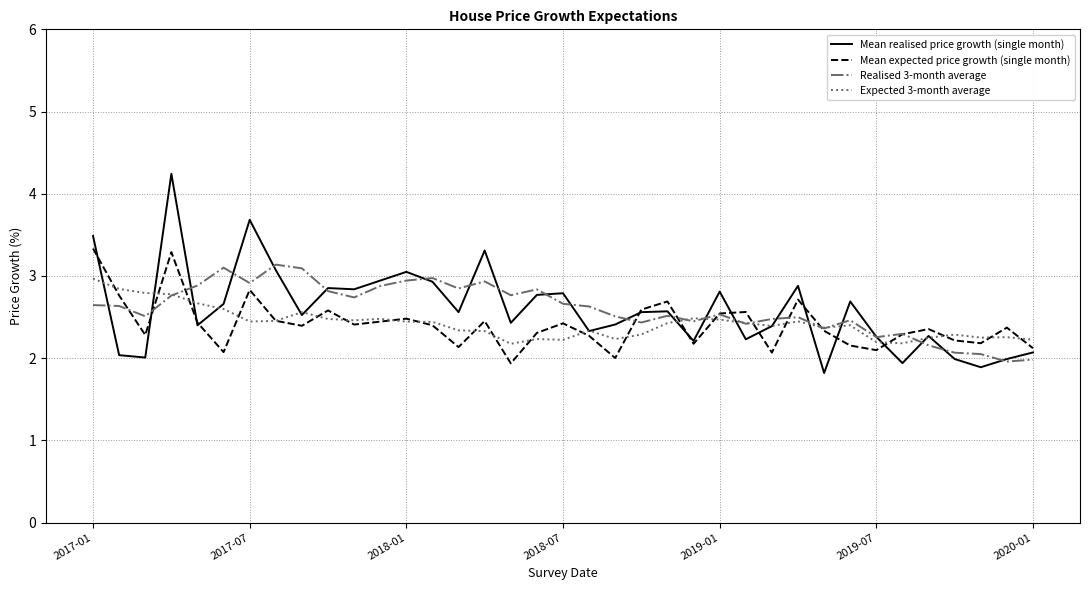

Which series has the largest range (max minus min)?

Mean realised price growth (single month)